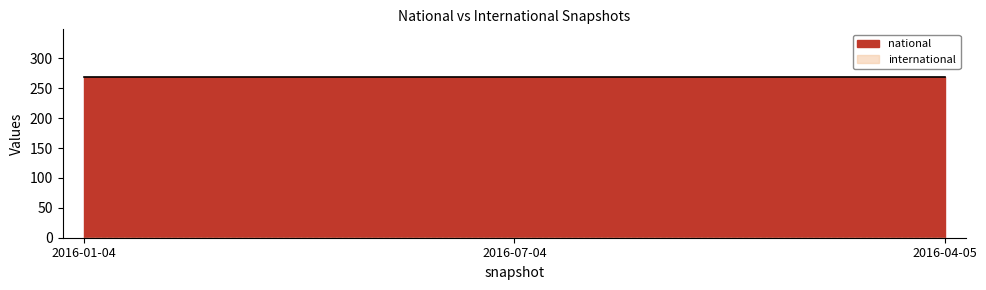

Reading right to left, list all the values displayed in this chart.

national: 268	268	268
international: 0	0	0